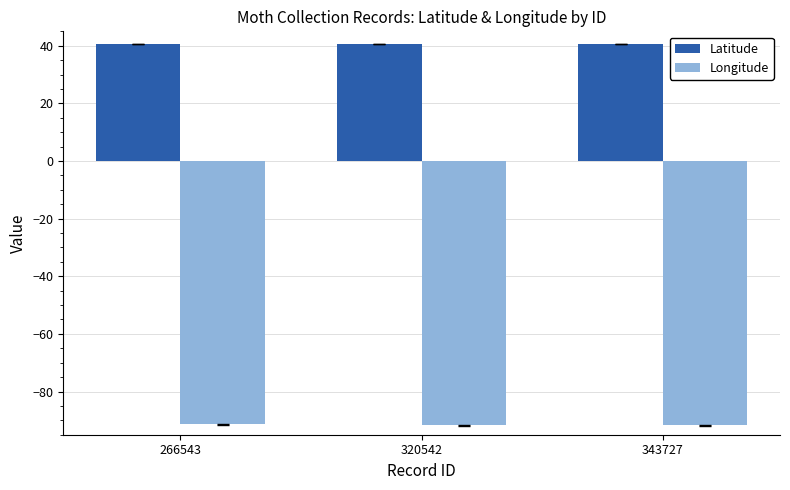

What is the sum of the Longitude values at 320542 and 343727?

-183.4